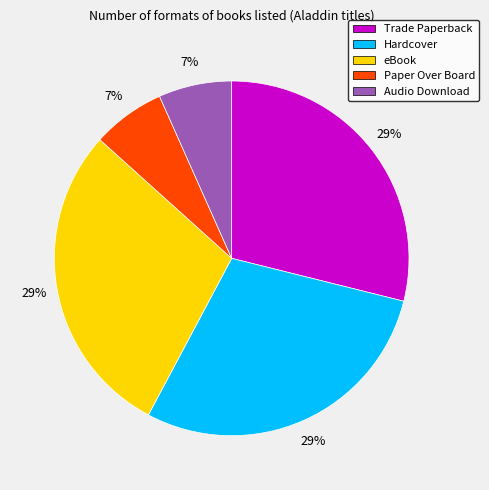

Is it true that eBook is 29% of the pie?

True